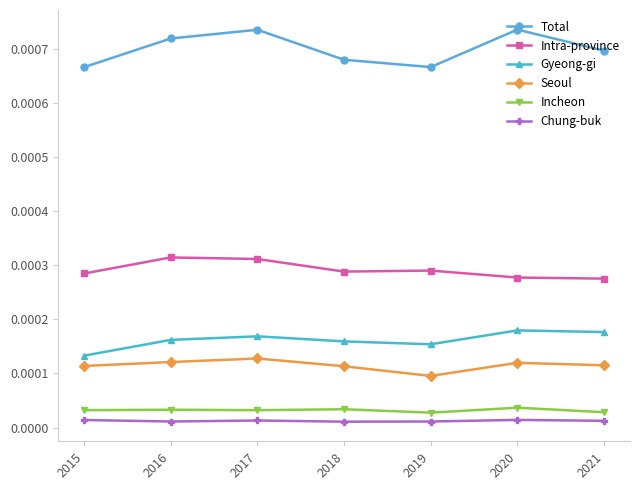

True or false: Chung-buk and Total intersect in this chart.

False